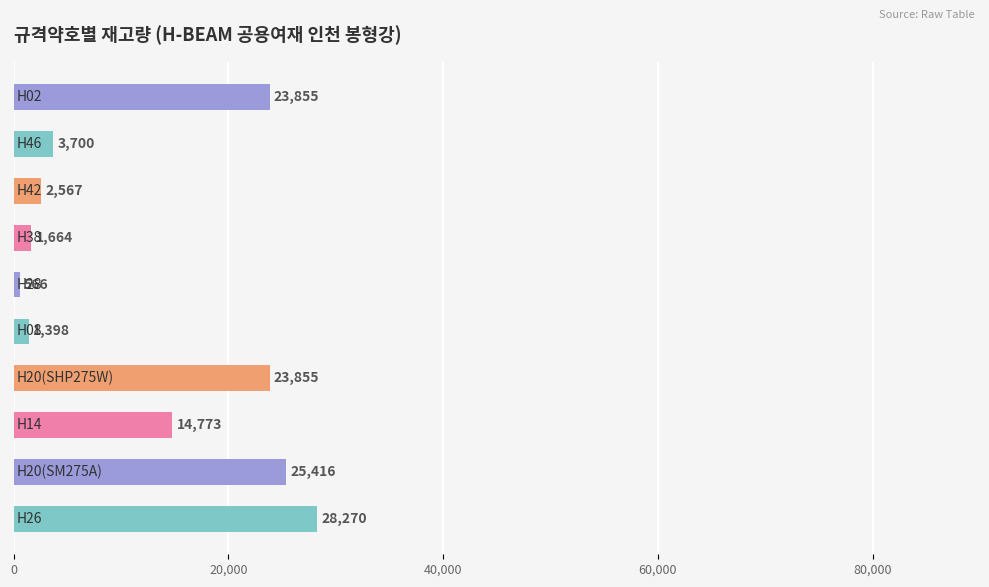

What is the difference between the maximum and minimum values?

27704